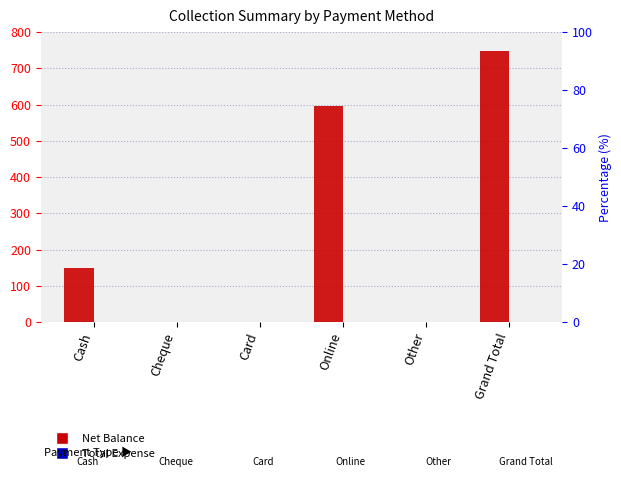

How many series are shown in this chart?

2